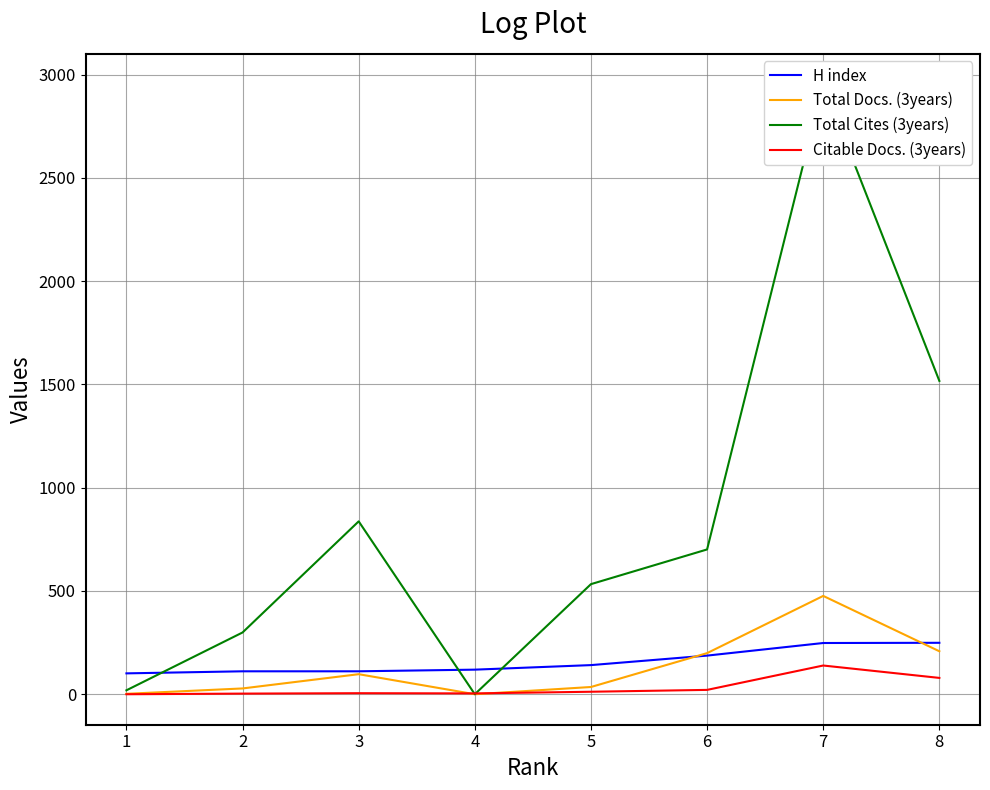

How many values in the Total Docs. (3years) series are below 97?

4